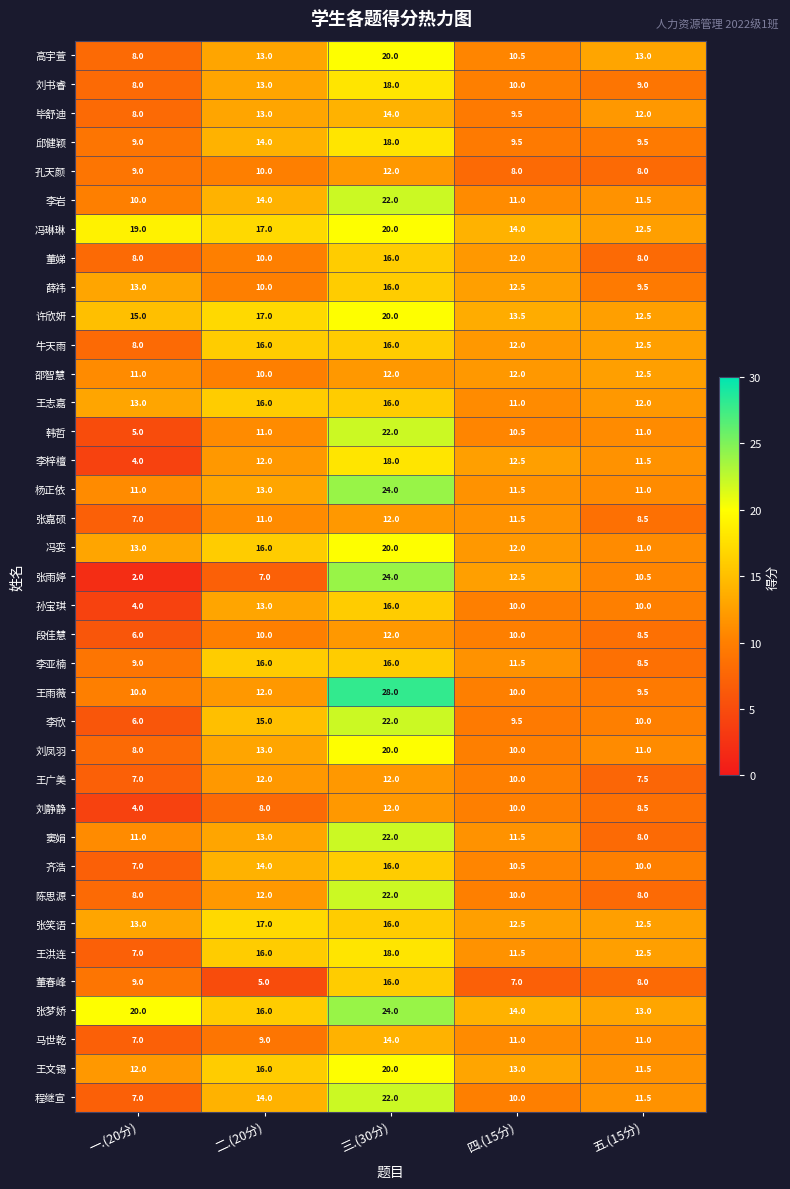

At how many categories does at least one series exceed 3?

5